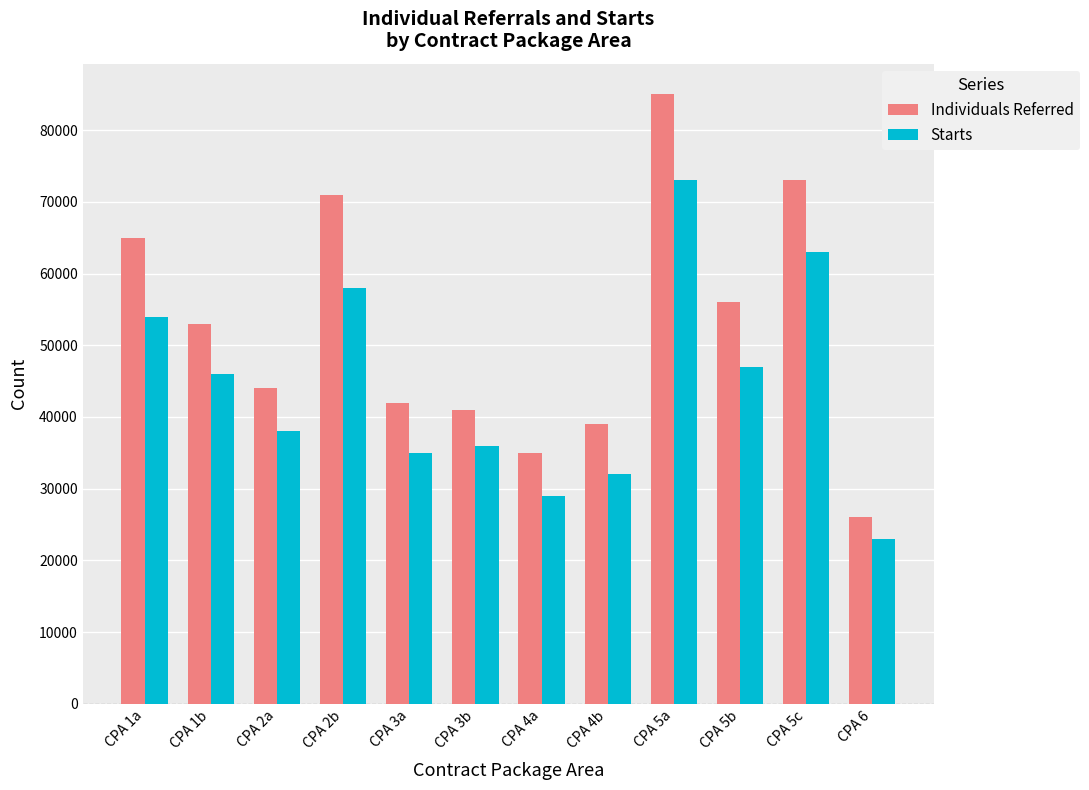

How many series are shown in this chart?

2